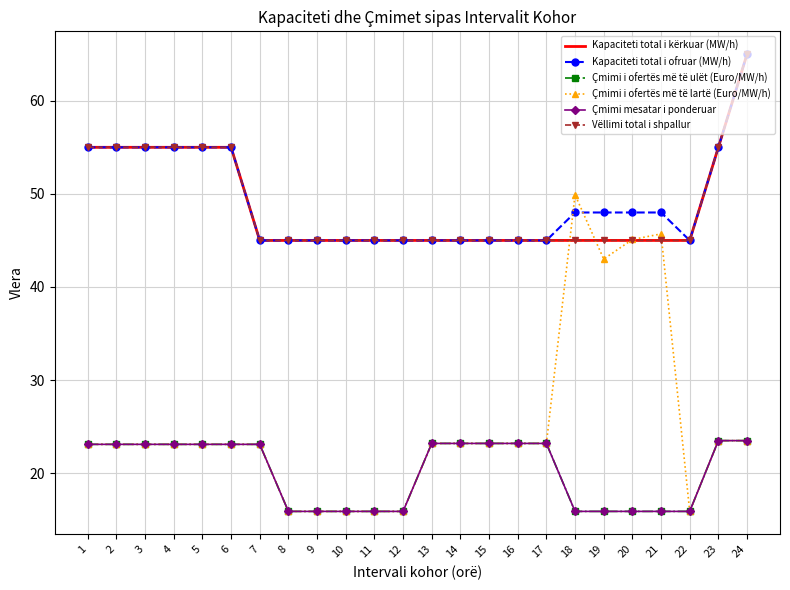

What is the total value across all series at 24?

265.5